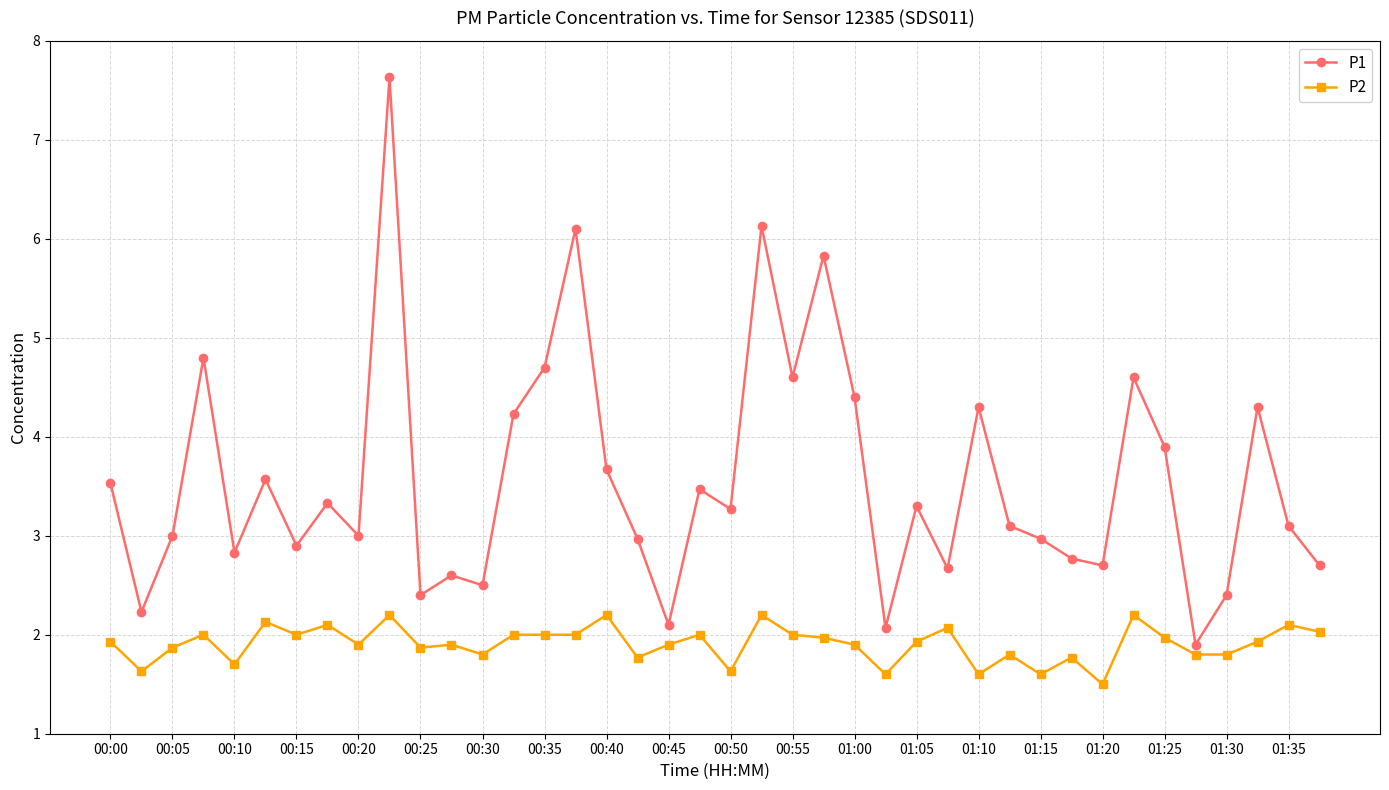

What is the highest value of the P2 series?

2.2